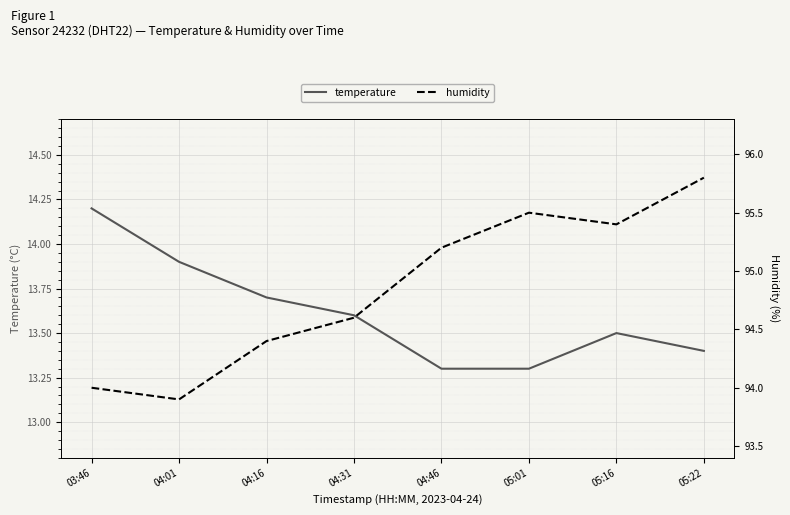

Rank the series by their average value, from lowest to highest.

temperature, humidity